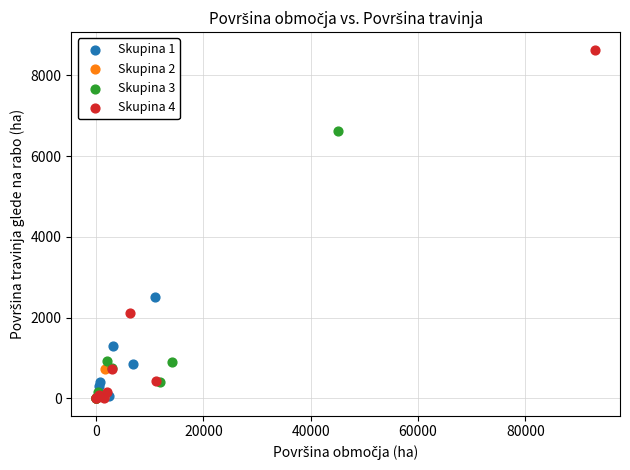

Which series reaches the maximum Y coordinate?

Skupina 4